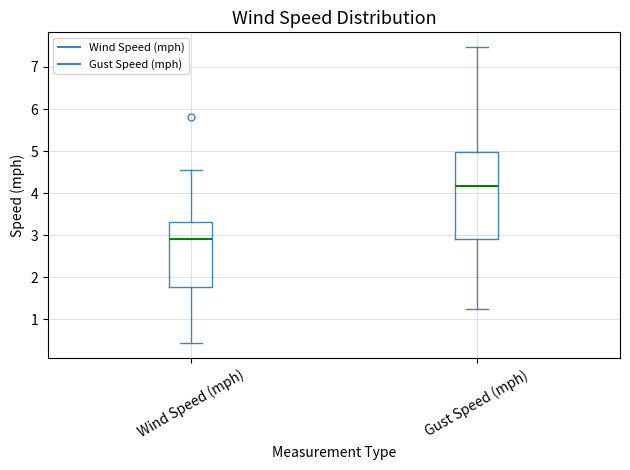

Reading left to right, read every box against the y-axis: the position of its median line, the range the box covers, and the ends of its whiskers. The values are not printed on the chart, so give them approximately, as read against the axis.

Wind Speed (mph): median 2.9, box 1.8 to 3.3, whiskers 0.4 to 4.6
Gust Speed (mph): median 4.2, box 2.9 to 5.0, whiskers 1.3 to 7.5